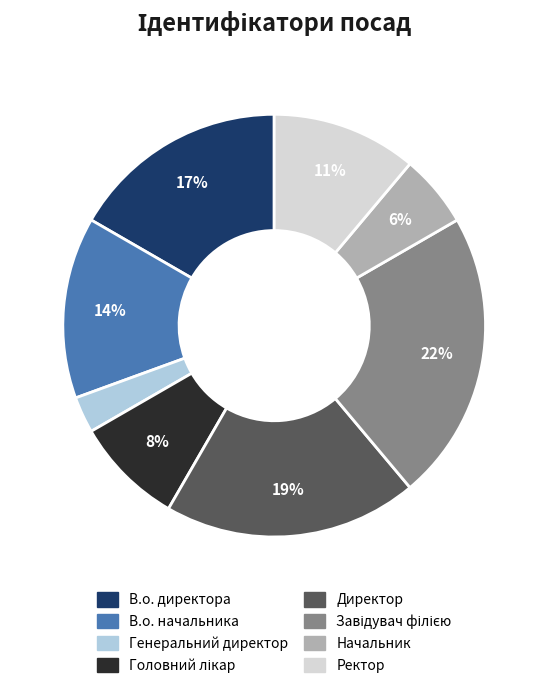

Is there a majority slice in this chart?

No